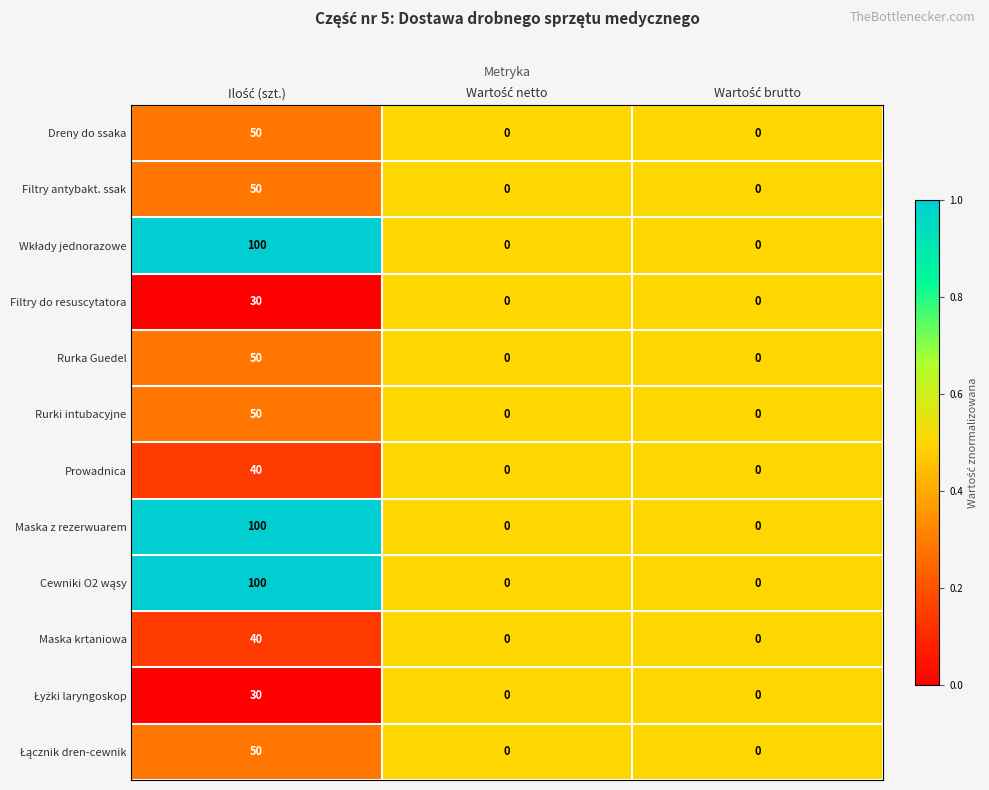

What is the maximum value shown in the chart?

100